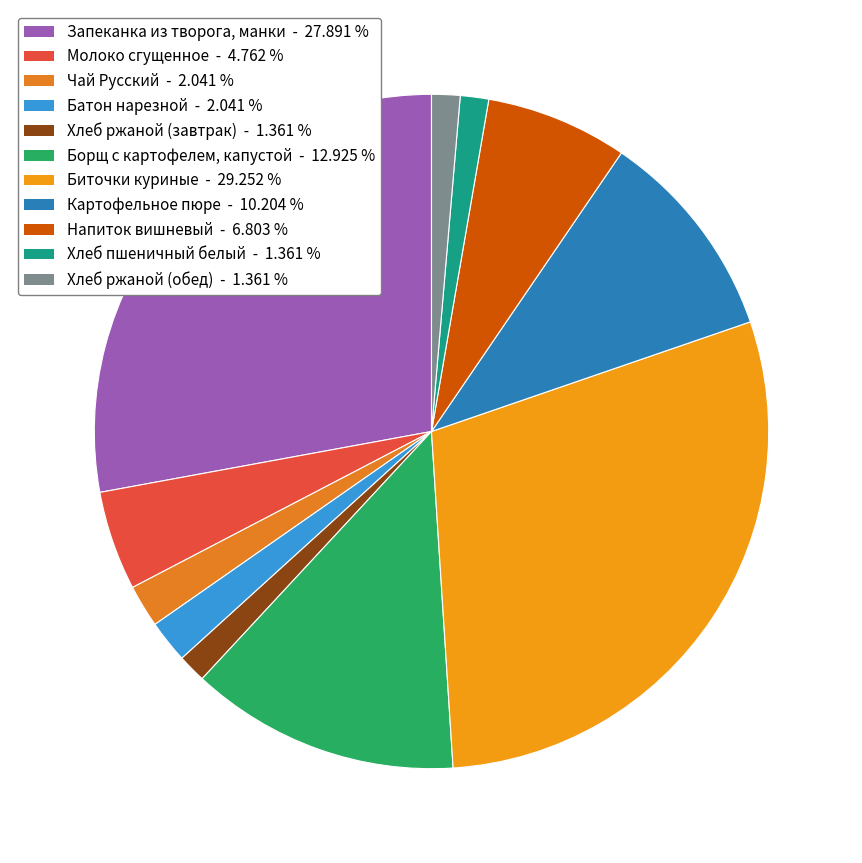

Rank the categories by value from highest to lowest.

Биточки куриные (7-11), Запеканка из творога, манки (7-11), Борщ с картофелем, капустой, Картофельное пюре (7-11), Напиток вишневый (обед), Молоко сгущенное (7-11), Чай Русский (завтрак), Батон нарезной (7-11), Хлеб ржаной (завтрак 7-11), Хлеб пшеничный белый (обед), Хлеб ржаной (обед 7-11)